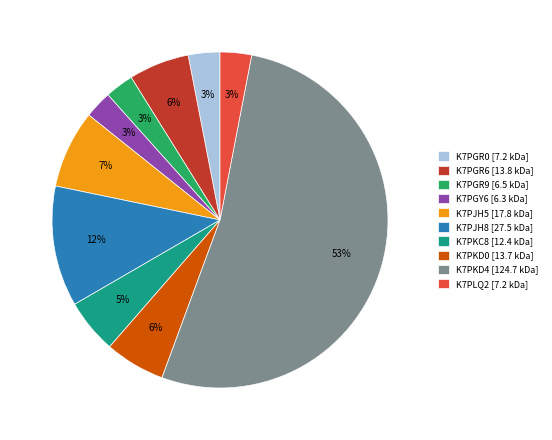

True or false: K7PGR9 [6.5 kDa] accounts for 3% of the total.

True